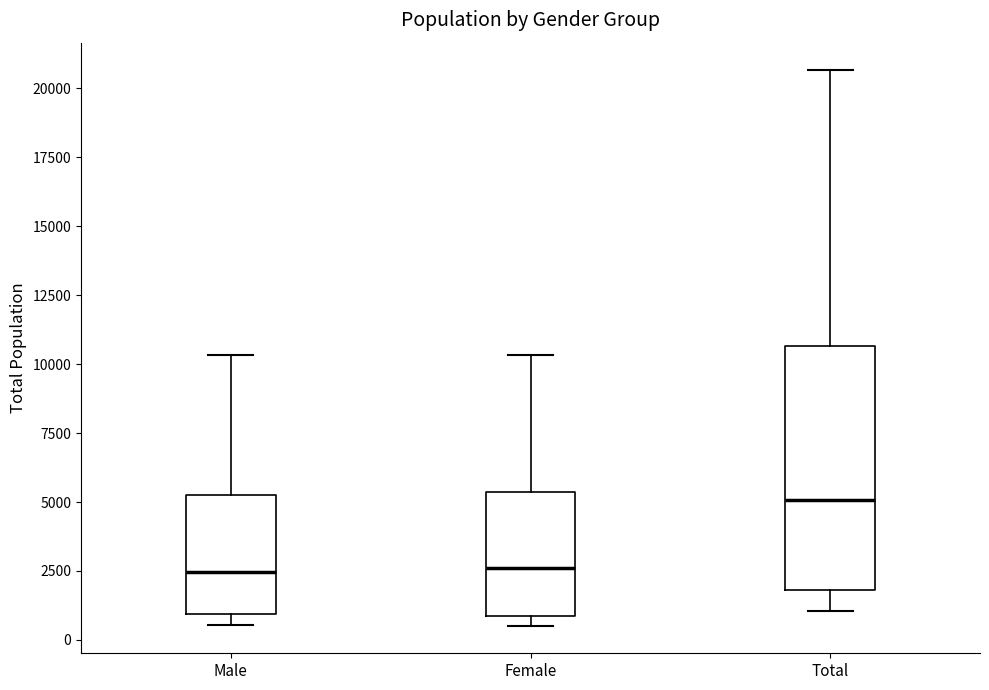

Reading left to right, transcribe this box plot: for each box, give where its median line is, the range the box spans, and where its two whiskers end, as read against the y-axis. The values are not printed on the chart, so give them approximately, as read against the axis.

Male: median 2500, box 1000 to 5500, whiskers 500 to 10500
Female: median 2500, box 1000 to 5500, whiskers 500 to 10500
Total: median 5000, box 2000 to 10500, whiskers 1000 to 20500